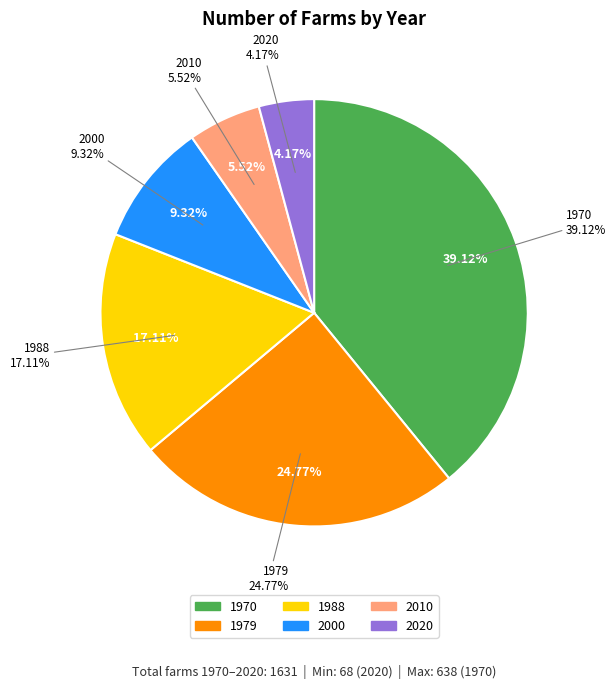

Is the sum of 1988 and 2000 greater than half?

No